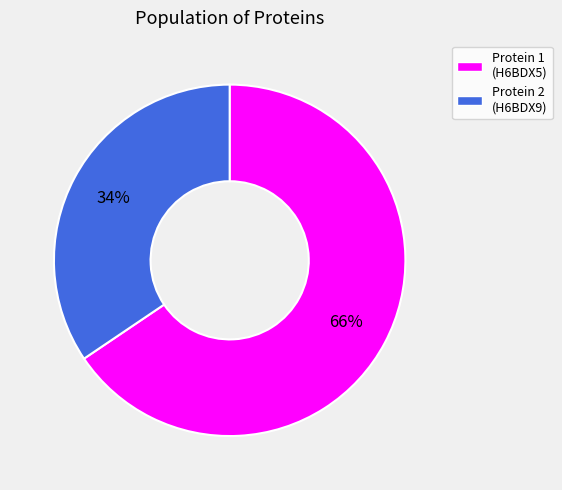

Is there a majority slice in this chart?

Yes